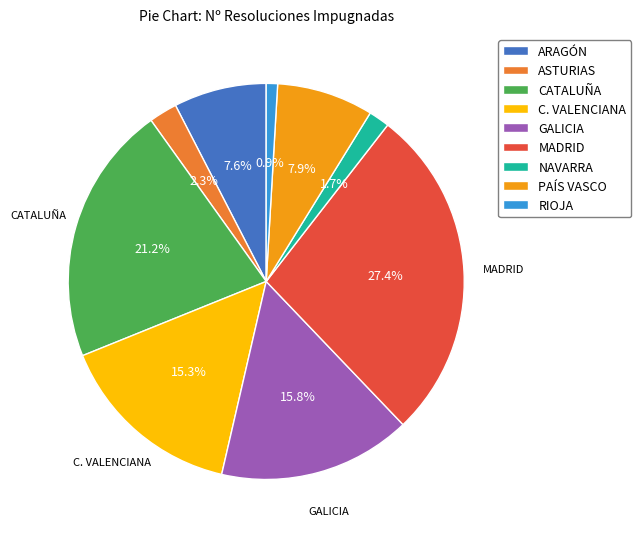

To the nearest percent, what is the combined percentage of RIOJA and ARAGÓN?

8%